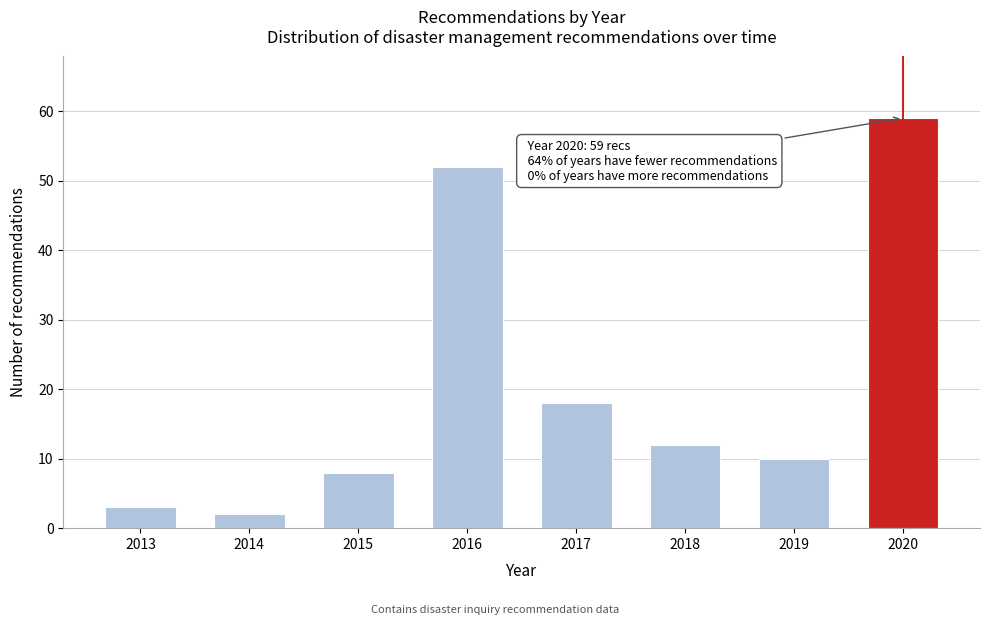

Reading left to right, transcribe all the data shown in this chart.

2013=3	2014=2	2015=8	2016=52	2017=18	2018=12	2019=10	2020=59